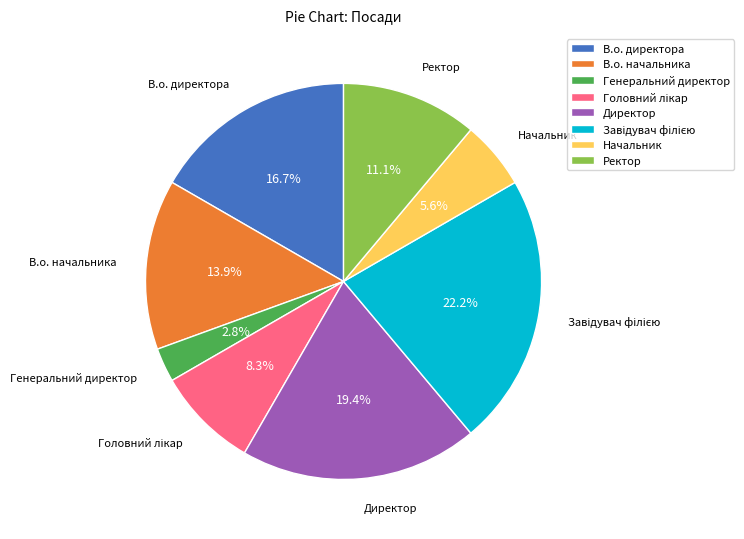

Is there any slice that represents more than half of the pie?

No